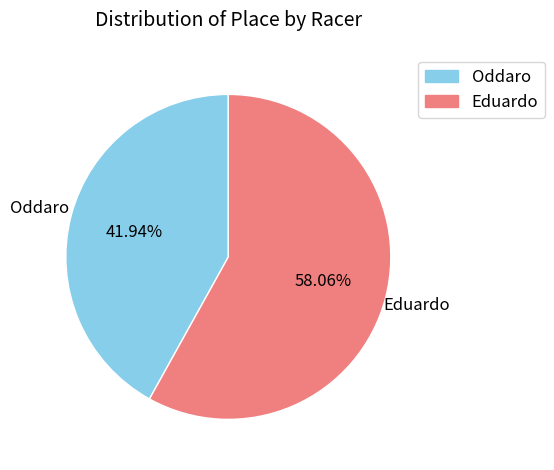

Which has a higher value, Eduardo or Oddaro?

Eduardo